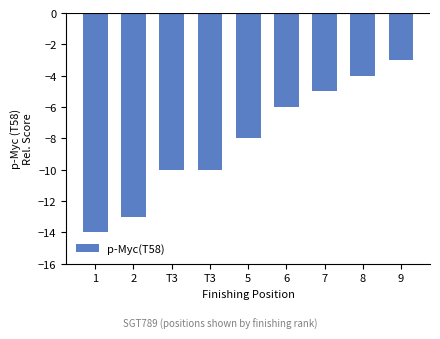

What is the difference between the second highest and minimum values?

10